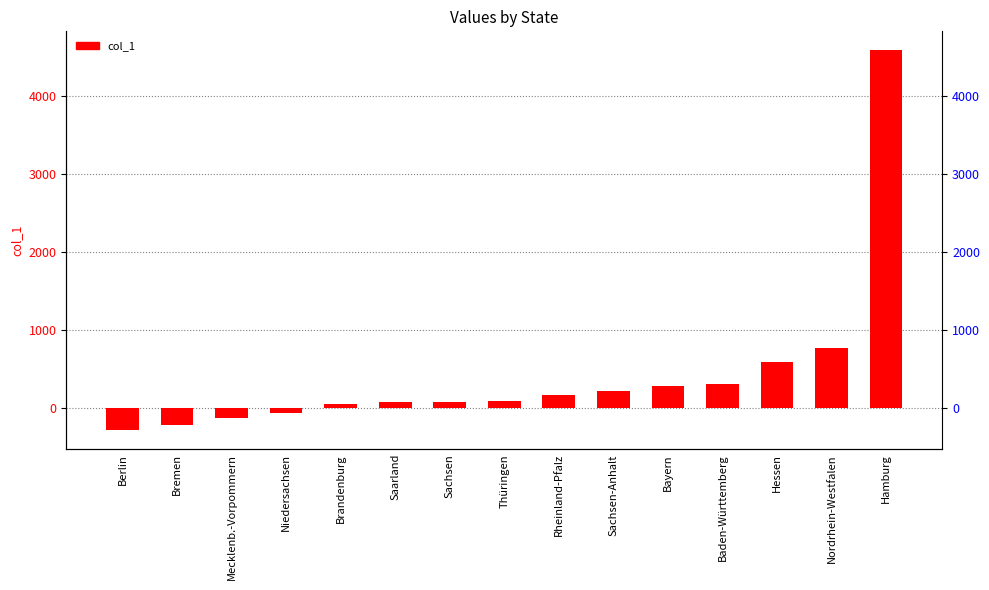

Approximately how many times larger is the value at Sachsen compared to Brandenburg?

1.4